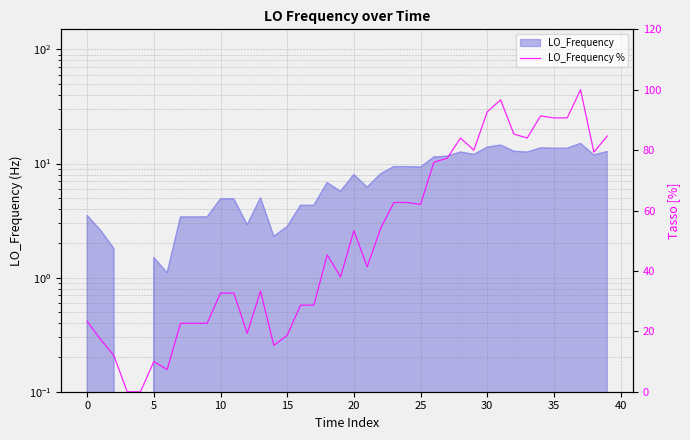

What is the difference between the values at 34 and 37?

8.7